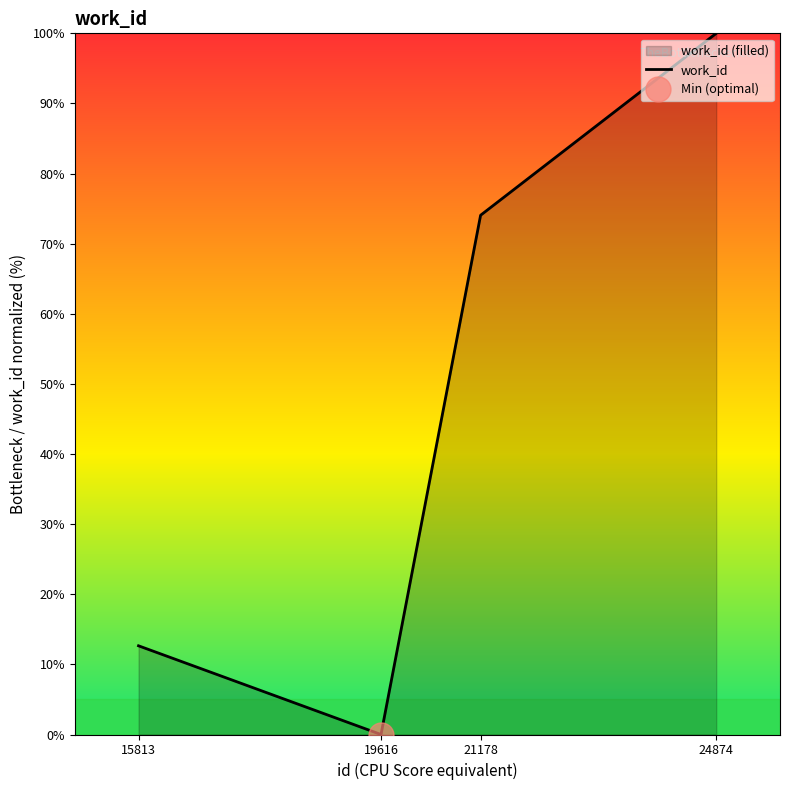

How many lines are shown in the chart?

1